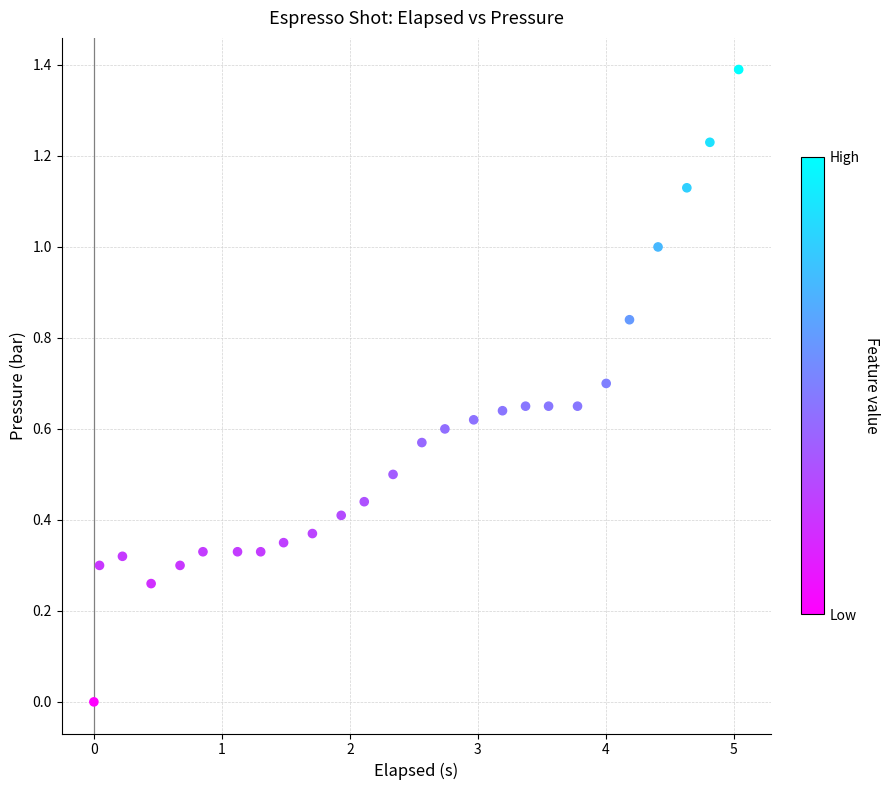

What is the range of Y values (max minus min)?

1.4